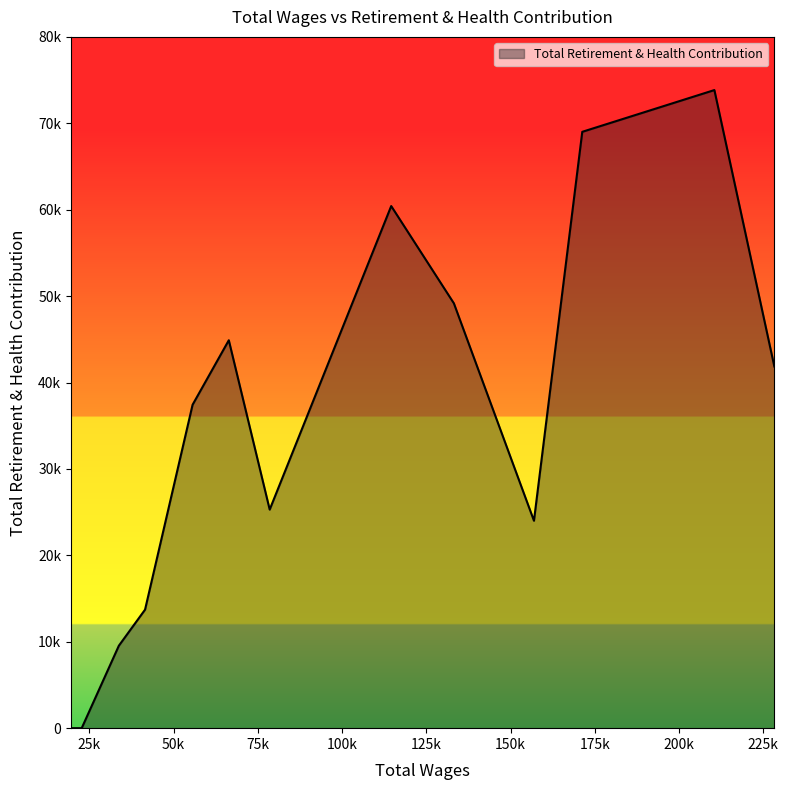

Is this an area chart (filled region under the line)?

Yes